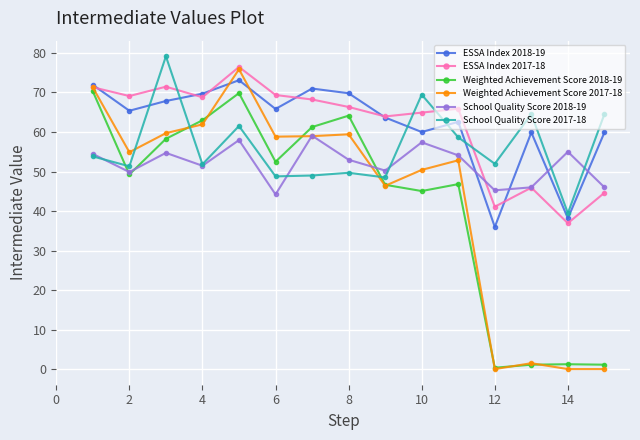

What is the difference between the maximum and minimum values in the School Quality Score 2017-18 series?

39.7